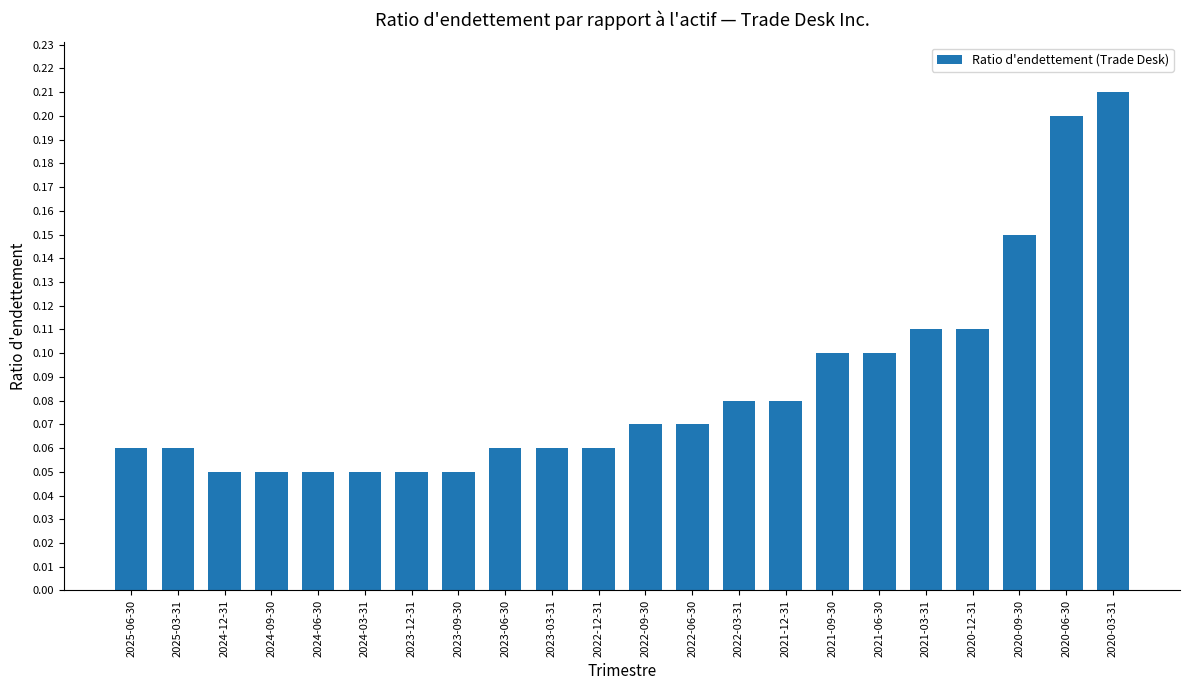

True or false: the data shows 0.0 at 2021-09-30.

False